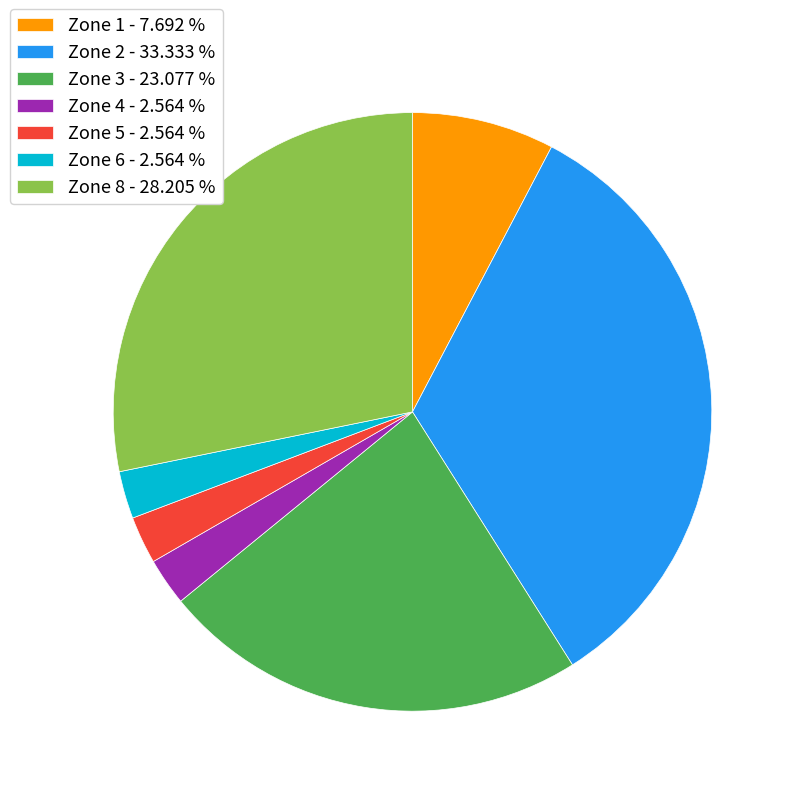

Combined, do Zone 4 - 2.564 % and Zone 3 - 23.077 % account for over 50%?

No